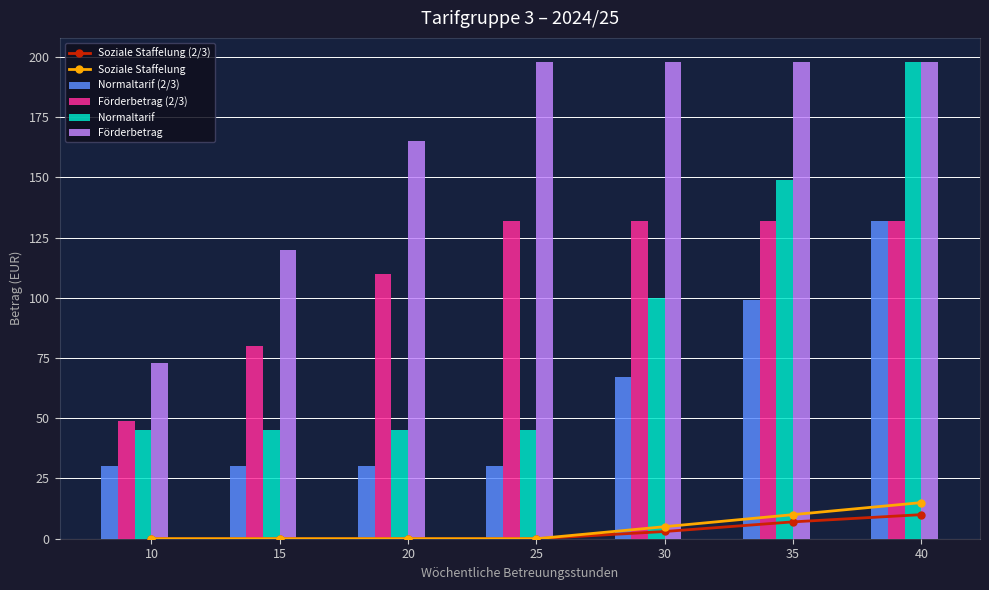

How many groups of bars are there?

7